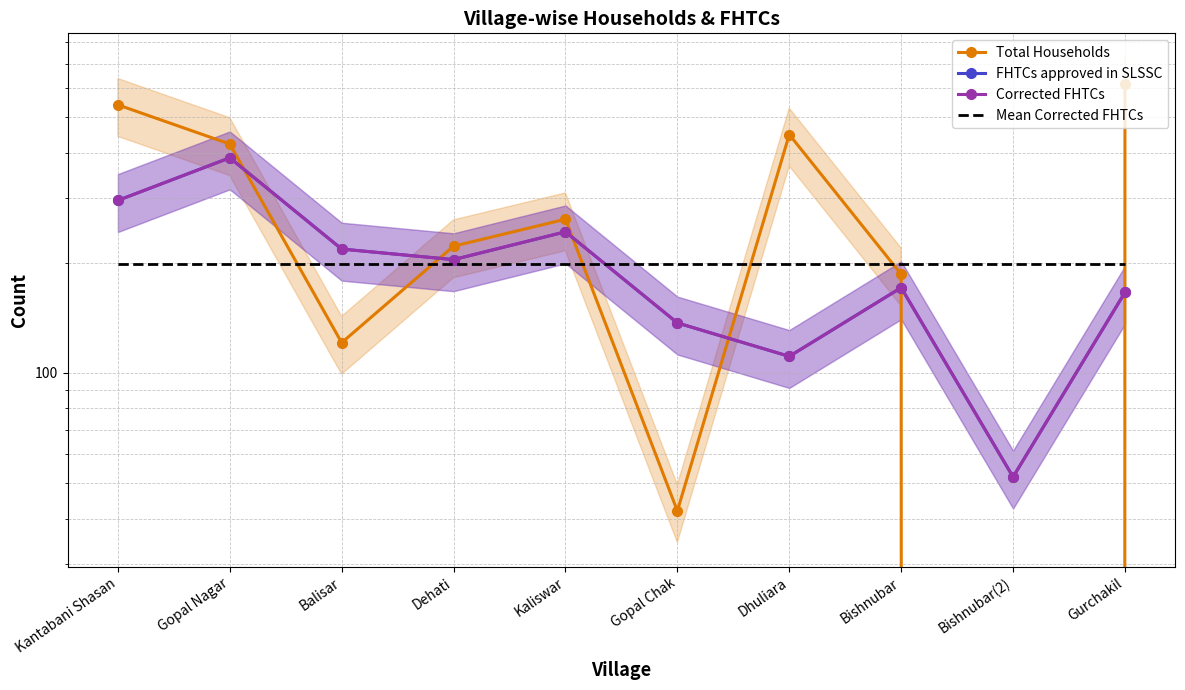

What is the difference between the second highest and minimum values in the FHTCs approved in SLSSC series?

244.0